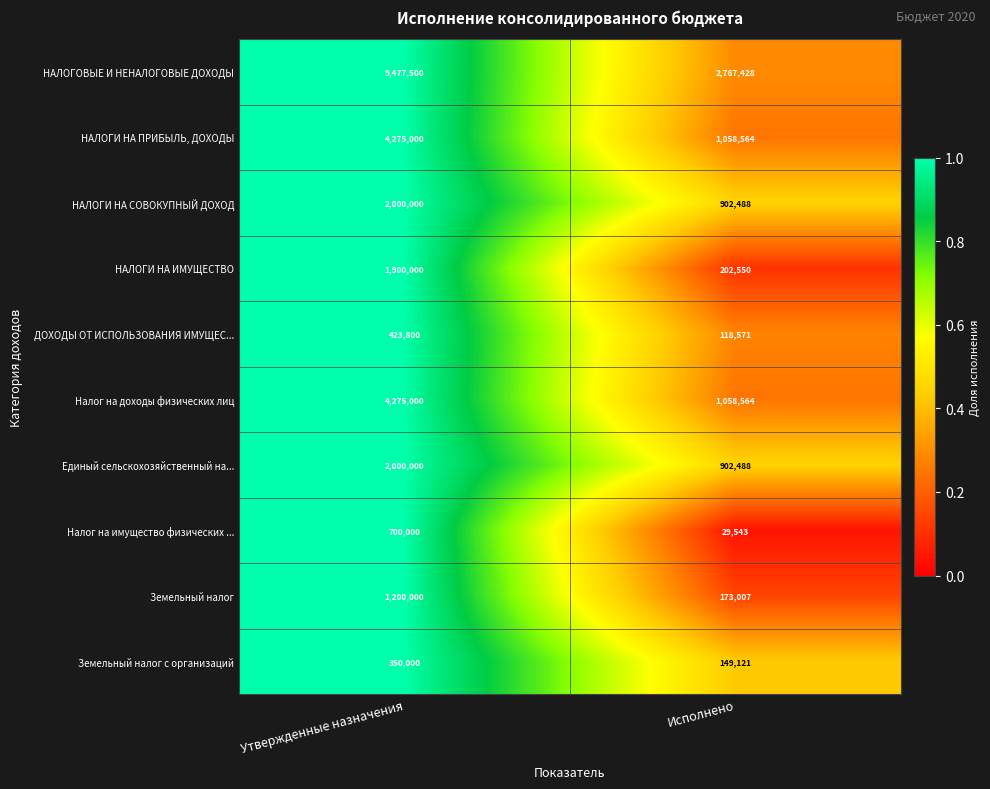

What is the sum of the Налог на доходы физических лиц values at Утвержденные назначения and Исполнено?

5333564